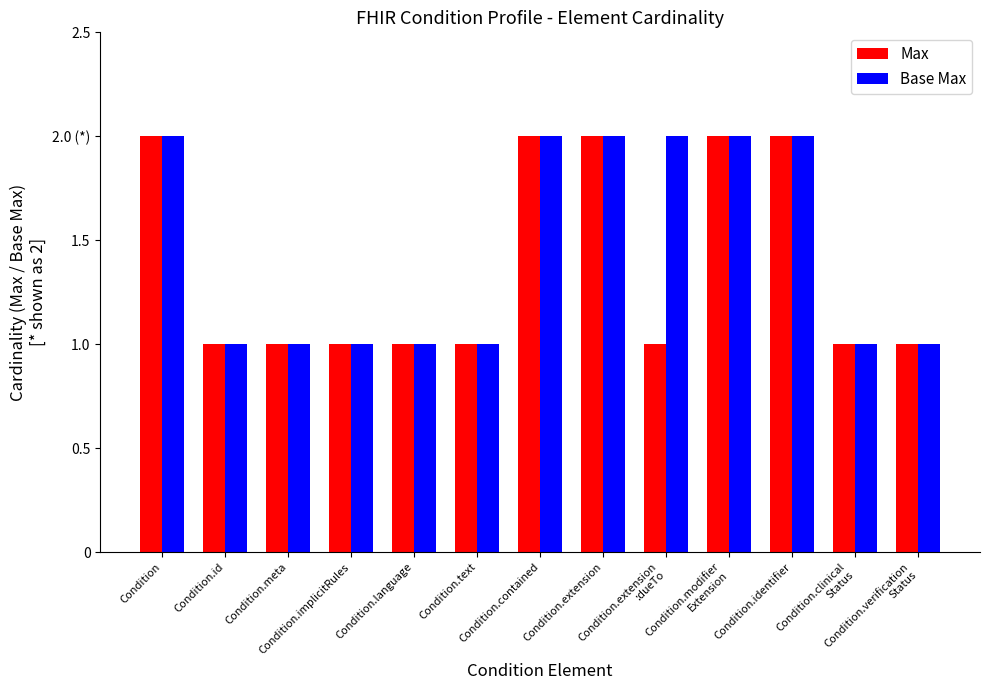

Does the chart contain any negative values?

No